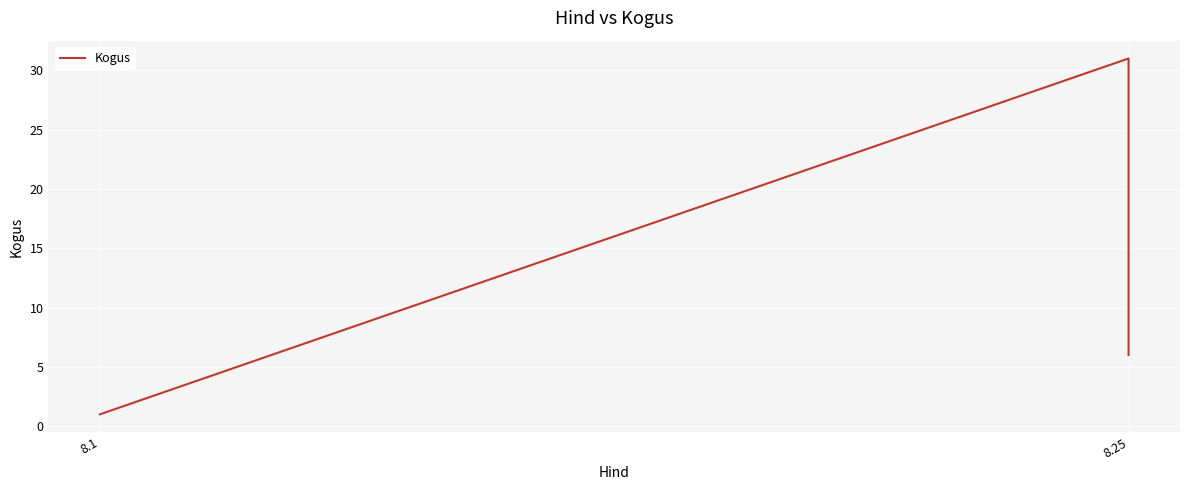

What is the label of the 2nd point from the left?

8.25